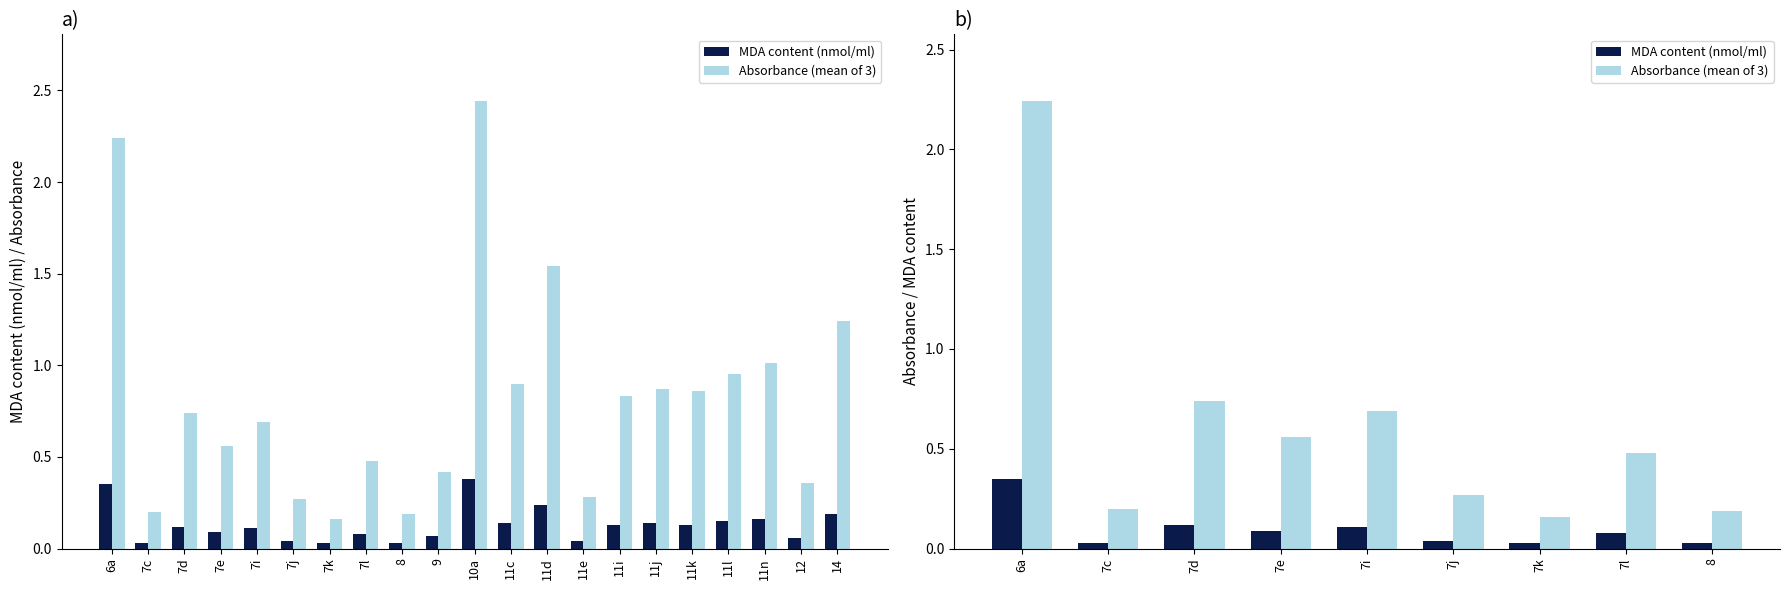

What are all the series names shown in the legend?

MDA content (nmol/ml), Absorbance (mean of 3)